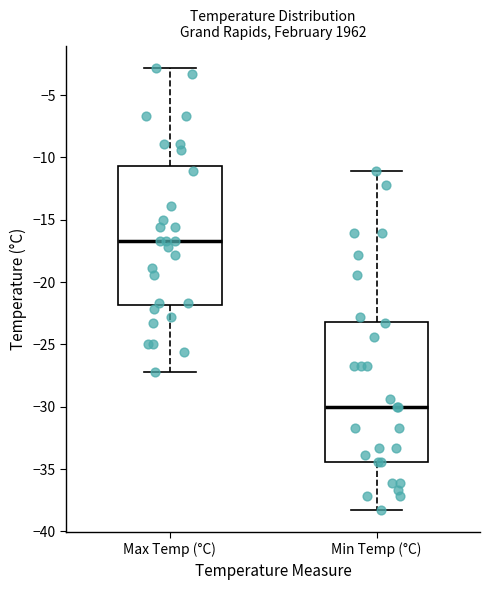

Which box's median line is the lowest?

Min Temp (°C)